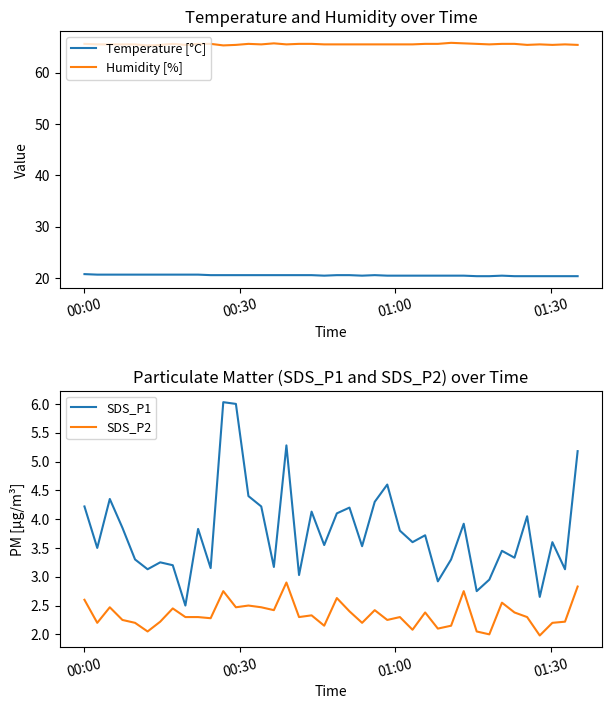

True or false: SDS_P1 and SDS_P2 cross at least once.

False